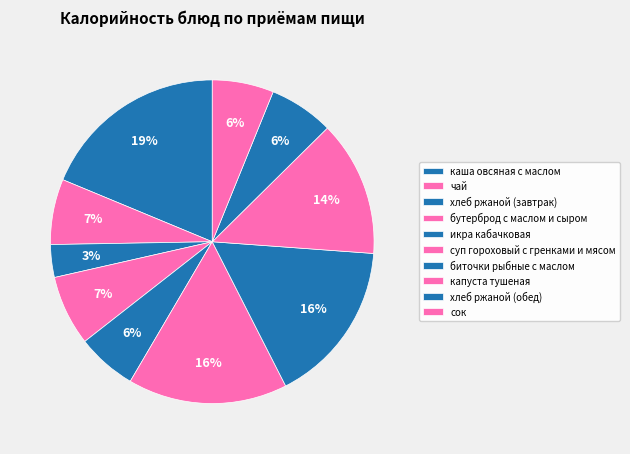

Is it true that хлеб ржаной (завтрак) is 3% of the pie?

True